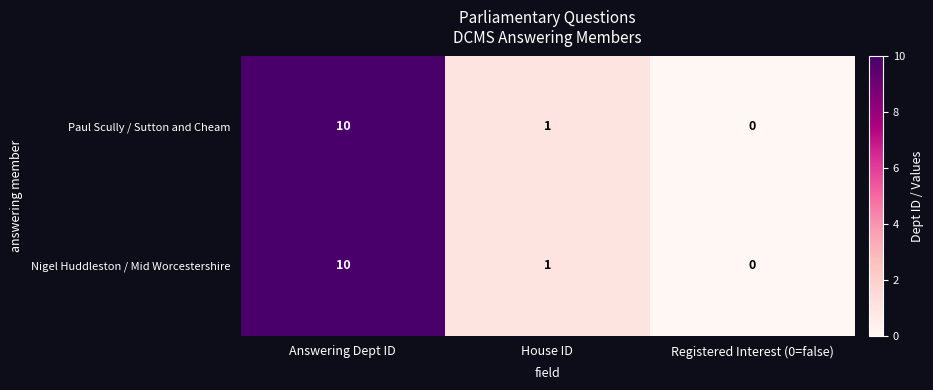

How many data points does each series have?

3